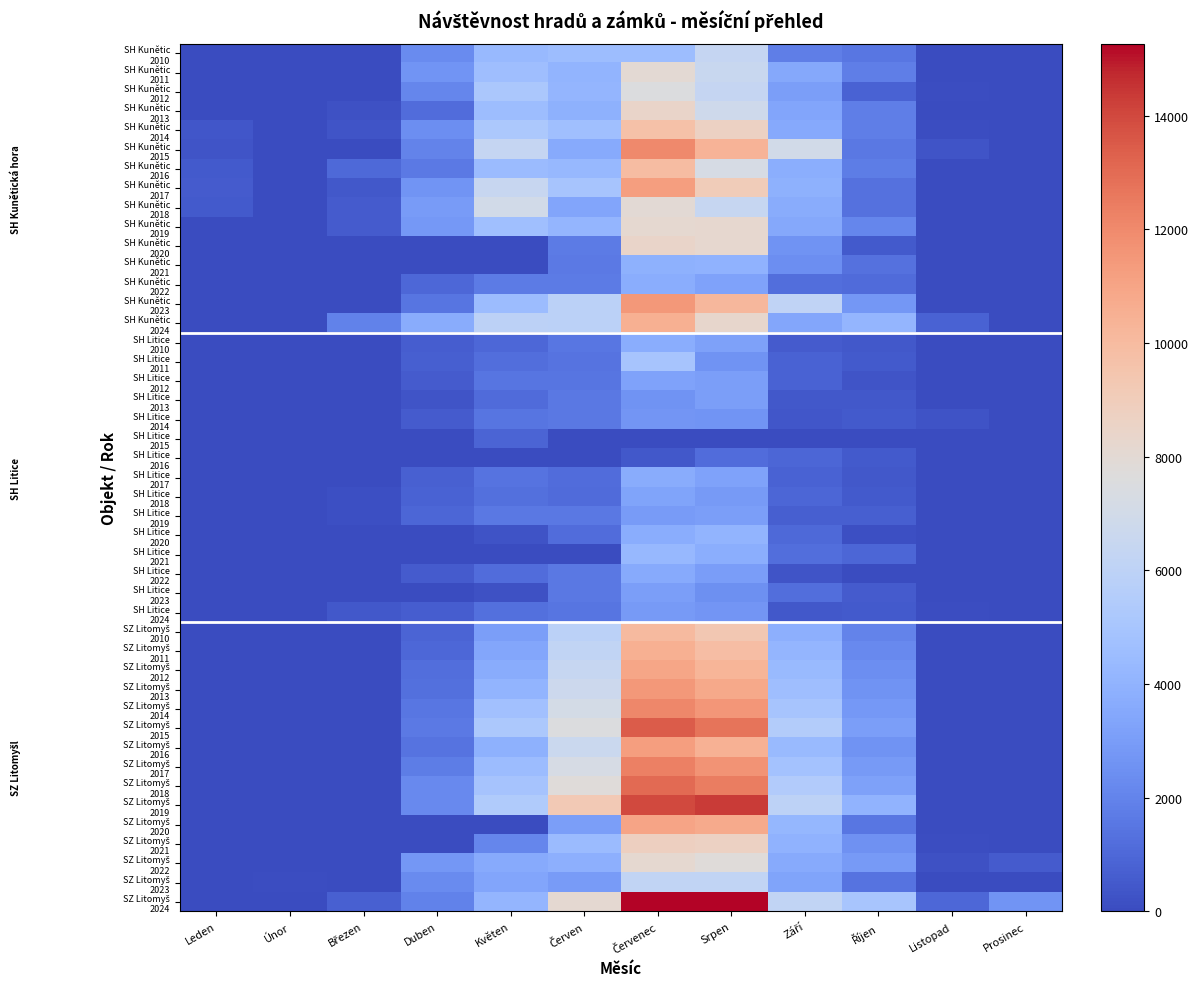

List the series in order of their peak value, lowest first.

SH Litice, SH Kunětická hora, SZ Litomyšl